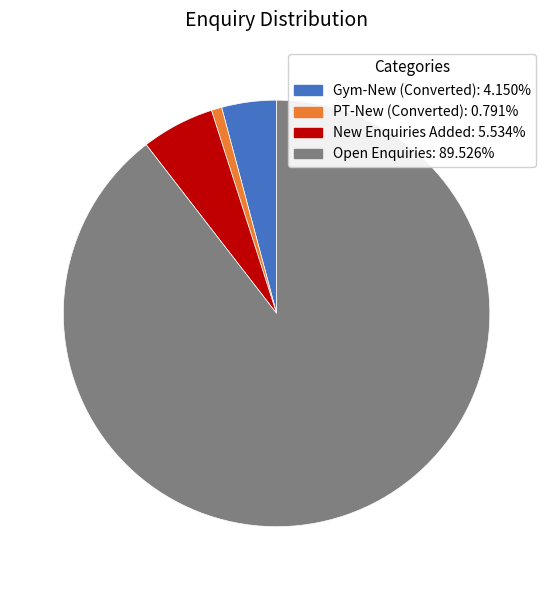

Rank the categories by value from highest to lowest.

Open Enquiries, New Enquiries Added, Gym-New (Converted), PT-New (Converted)